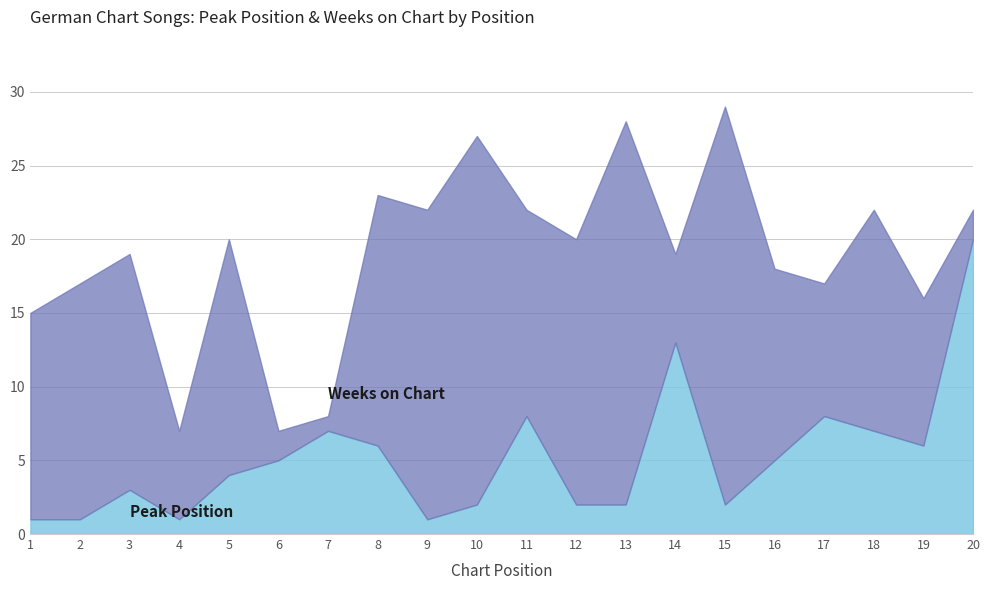

Does the chart have visible grid lines?

Yes